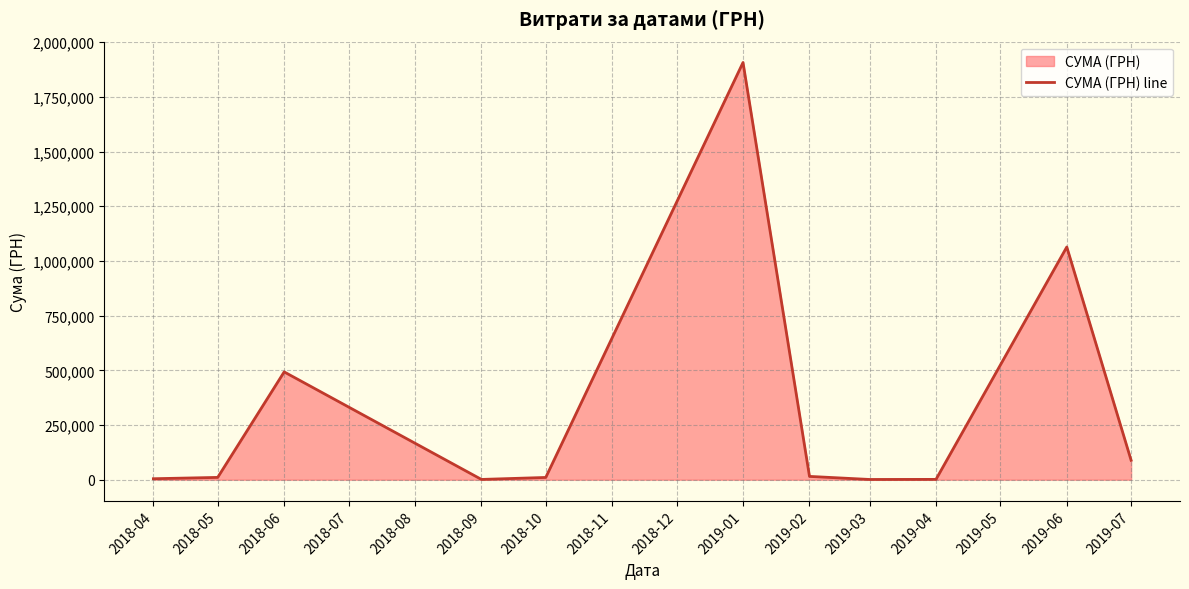

What is the change in value from 2018-06 to 2019-03?

-491602.8